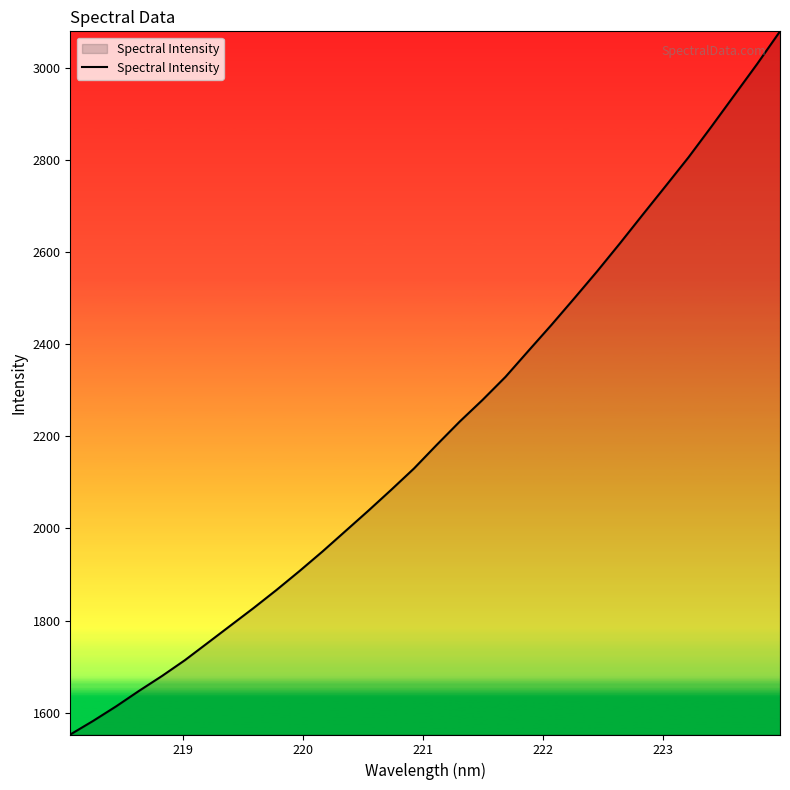

What is the minimum value shown in the chart?

1552.5